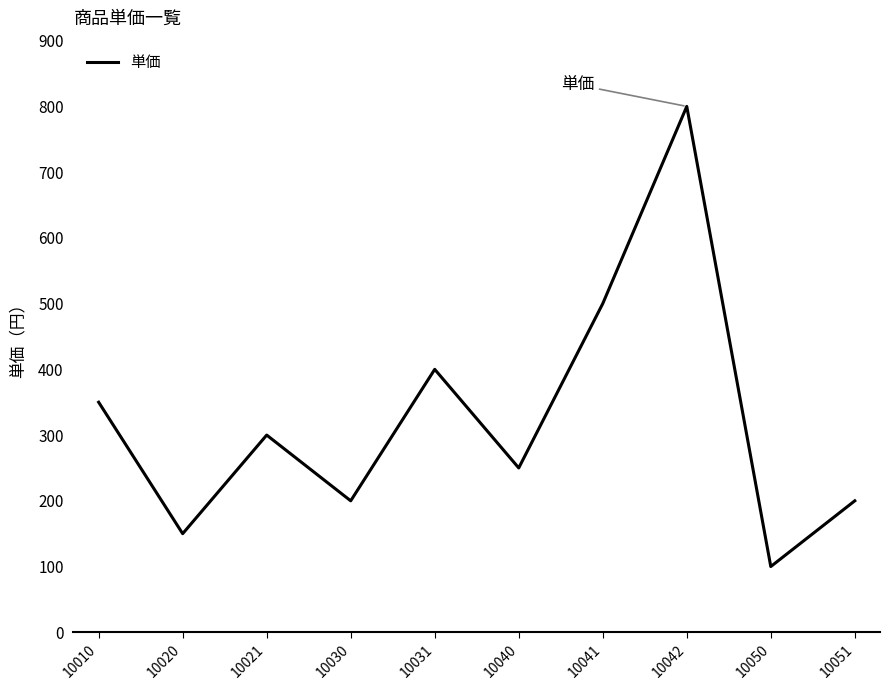

At which label does the data first exceed 300?

10010